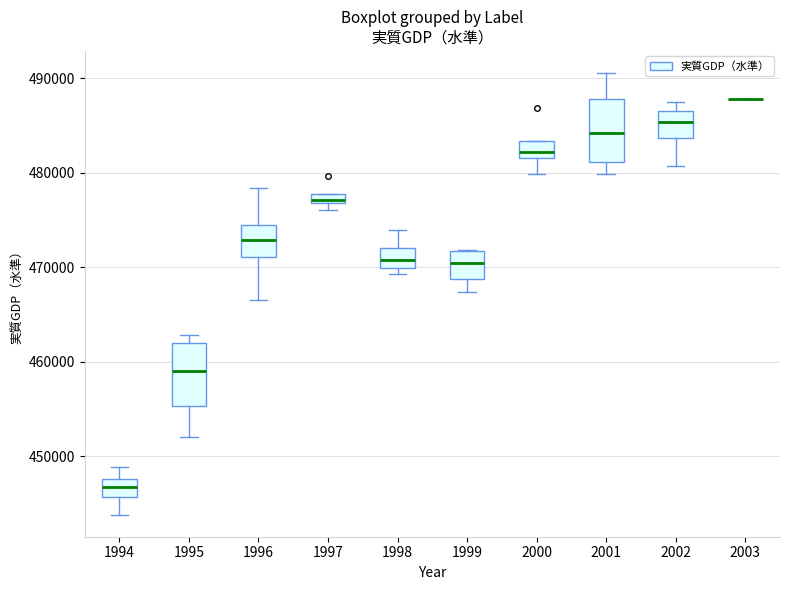

Where does the upper whisker of the box at x = 1998 end on the y-axis? The values are not printed on the chart, so give them approximately, as read against the axis.

474000